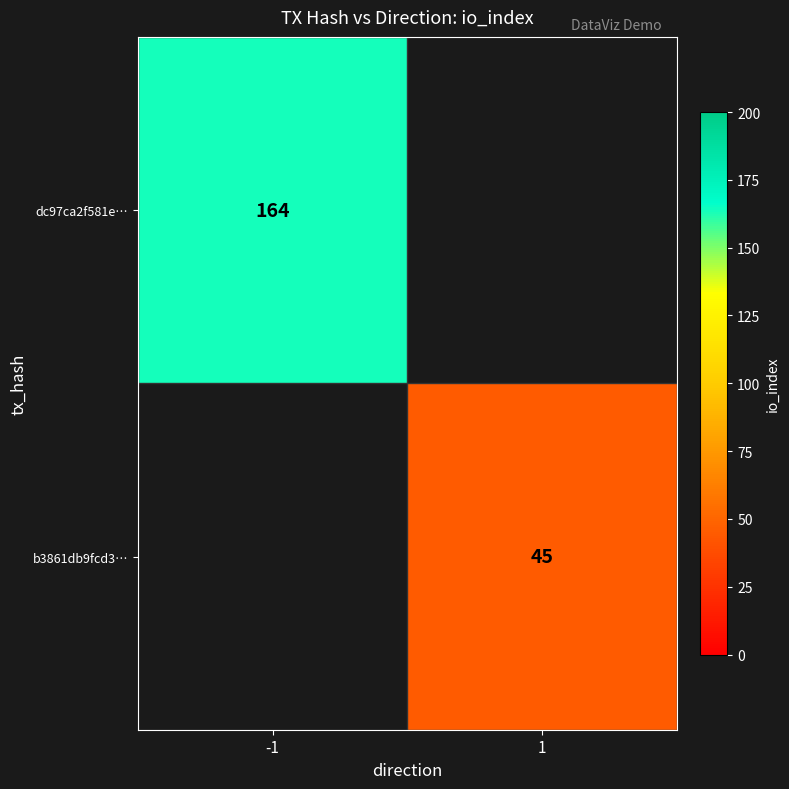

At which category does the chart reach its minimum across all series?

1